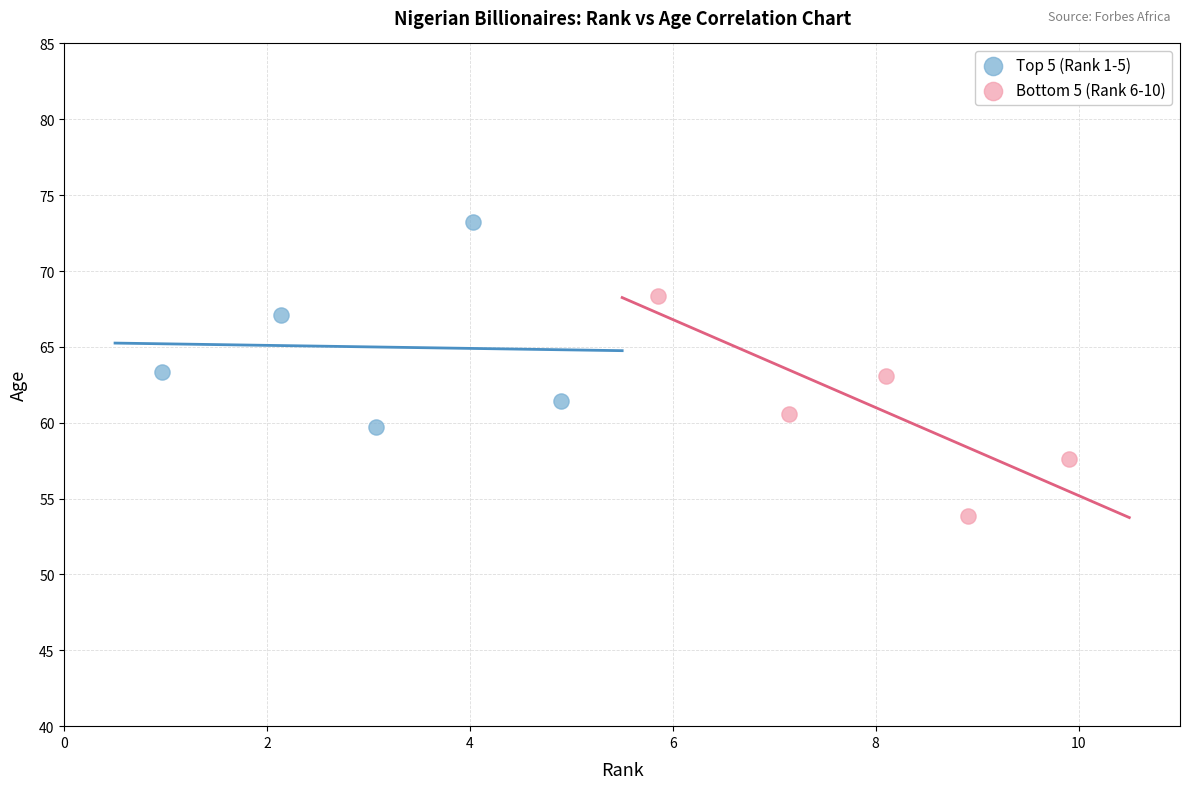

Which series reaches the minimum Y coordinate?

Bottom 5 (Rank 6-10)